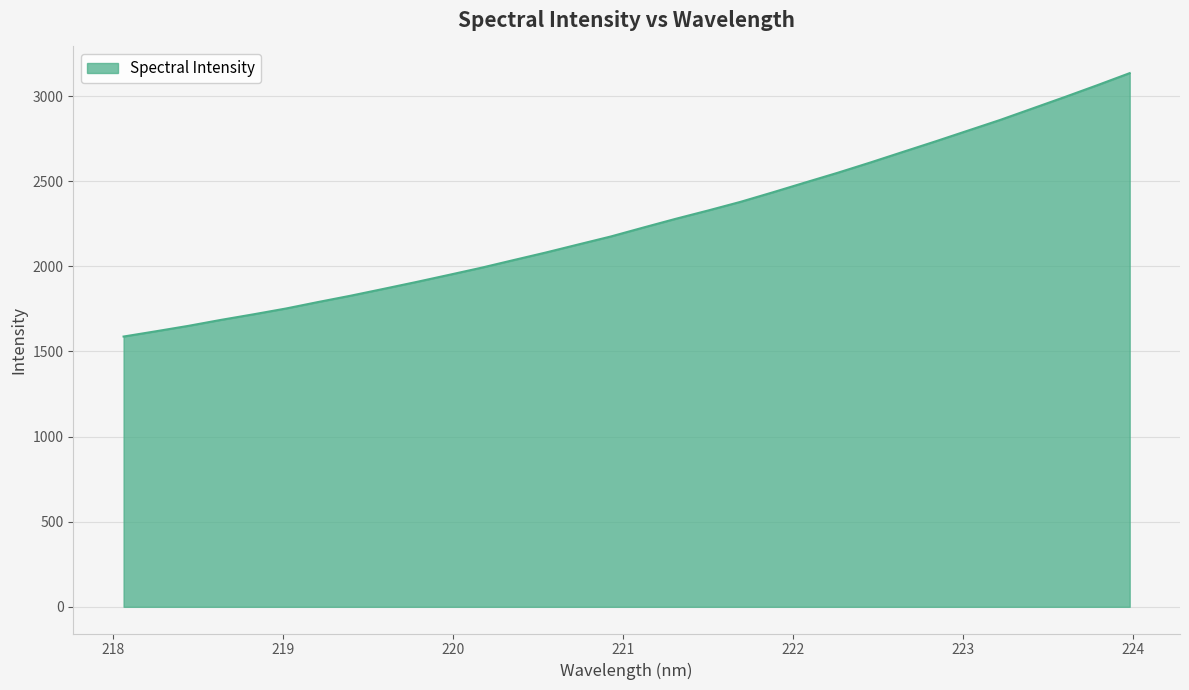

What is the minimum value shown in the chart?

1587.5